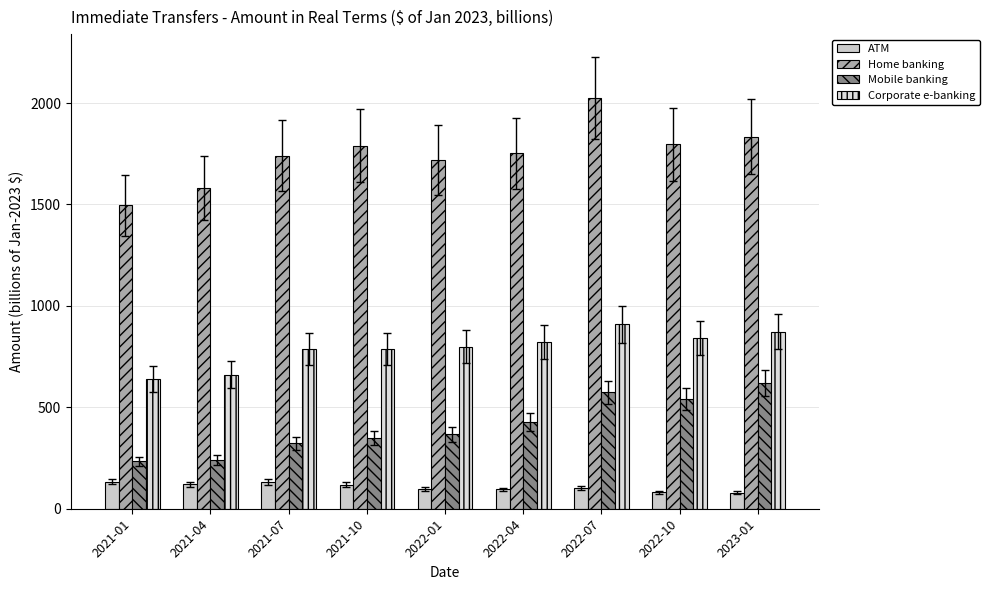

Where does the ATM series first go above 102?

2021-01